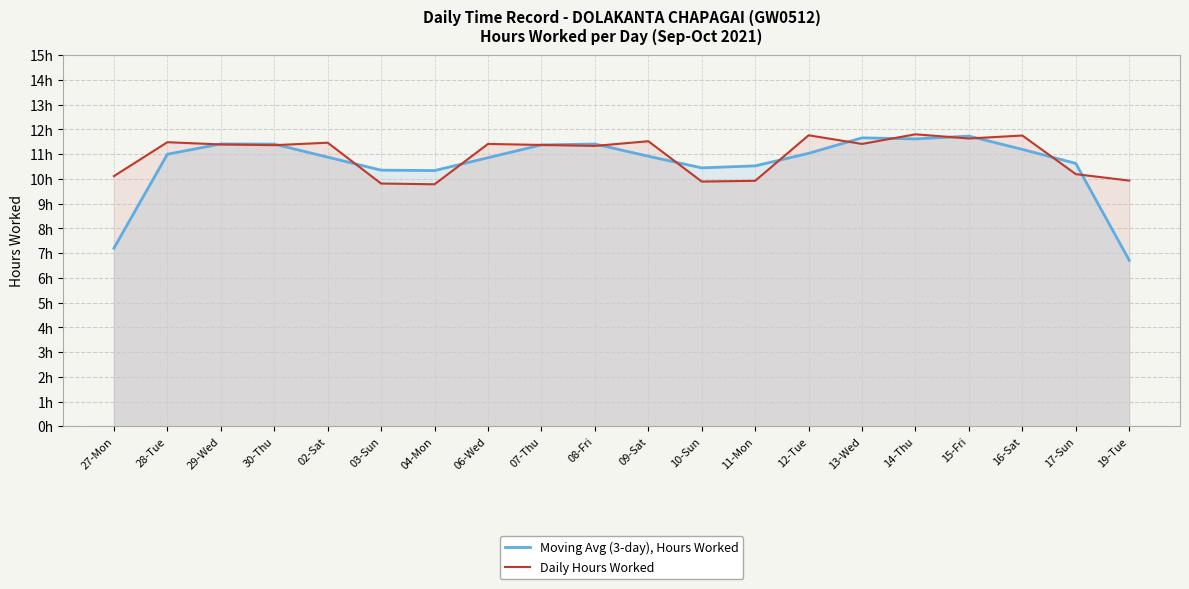

At how many categories does at least one series exceed 10?

19